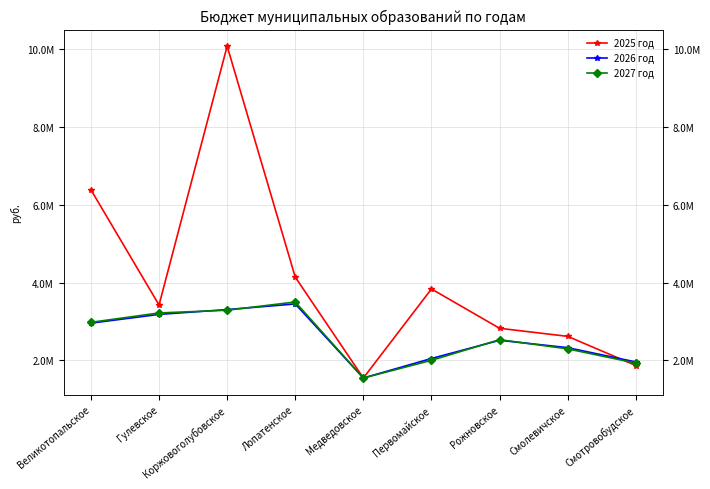

What value does the 2025 год series have at Гулевское?

3422580.0